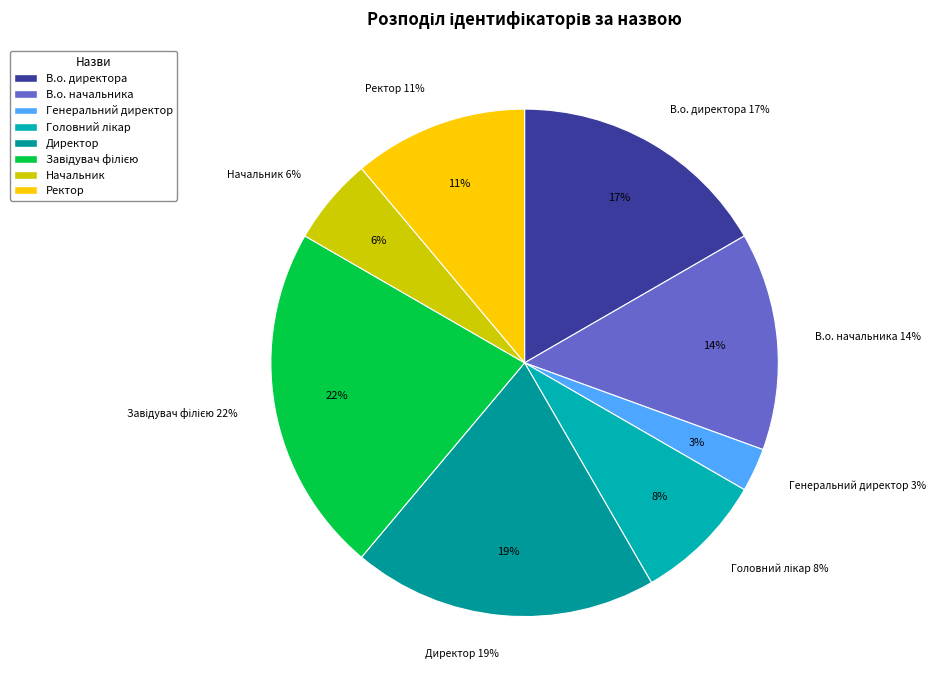

To the nearest percent, what is the difference between the largest and smallest slice percentages?

19%